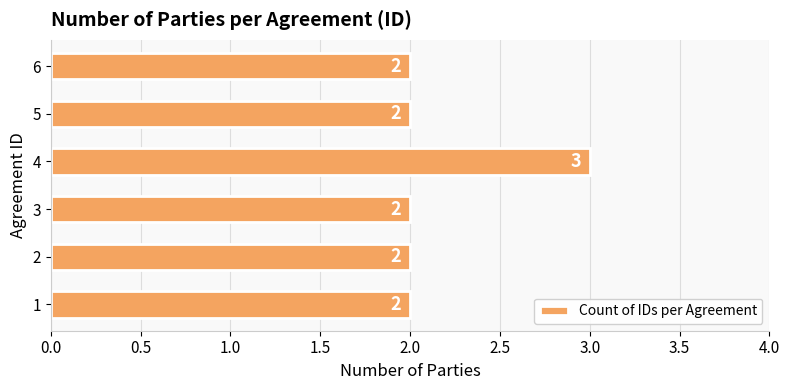

Reading bottom to top, extract all data points from this chart.

2	2	2	3	2	2